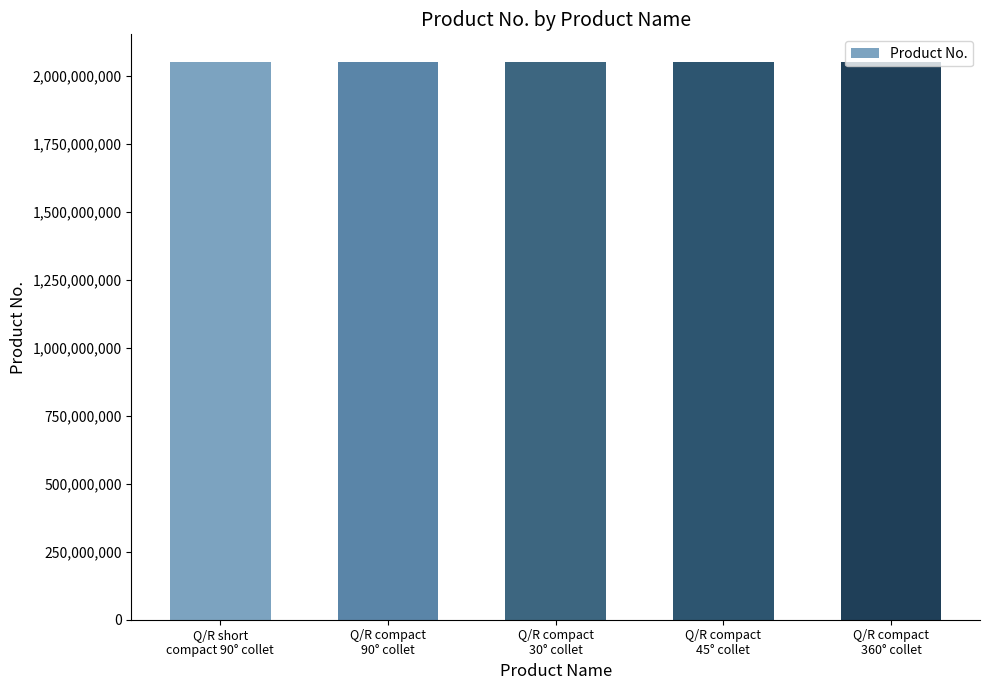

What is the average value?

2050510621